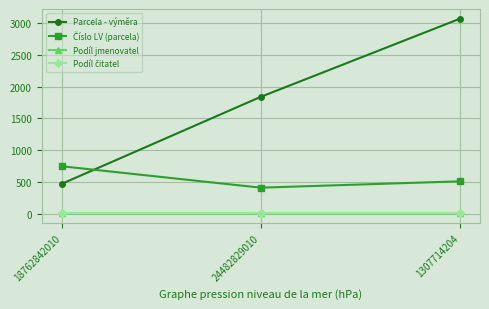

What is the difference between the highest and lowest values at 24482829010?

1840